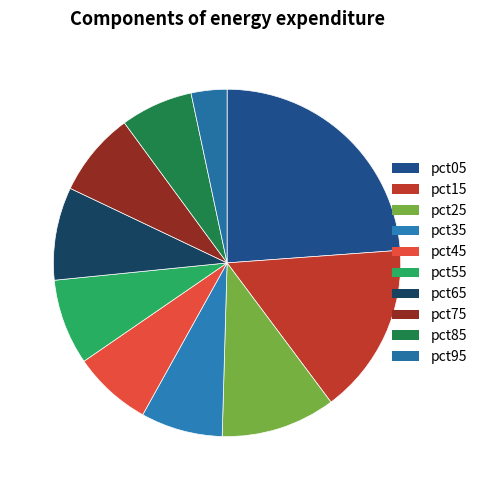

Is the sum of pct15 and pct95 greater than half?

No